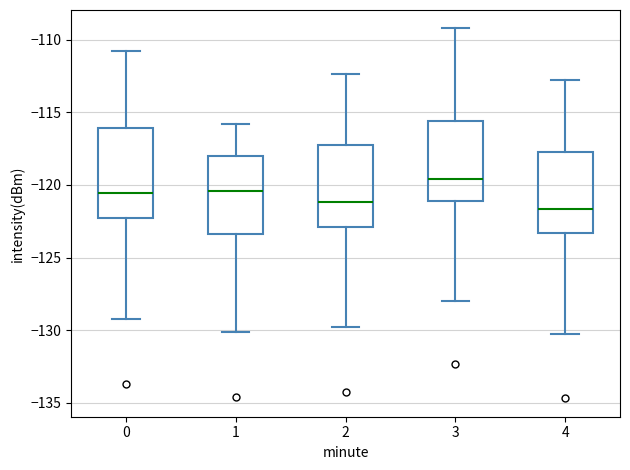

Where does the lower whisker of the box at x = 0 end on the y-axis? The values are not printed on the chart, so give them approximately, as read against the axis.

-129.0